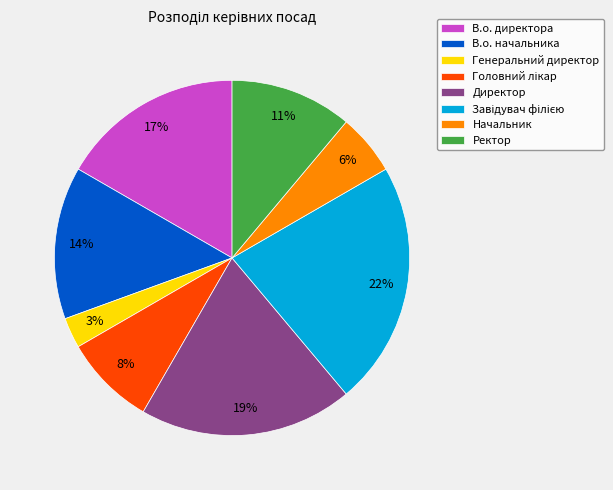

Count the number of slices in the pie.

8